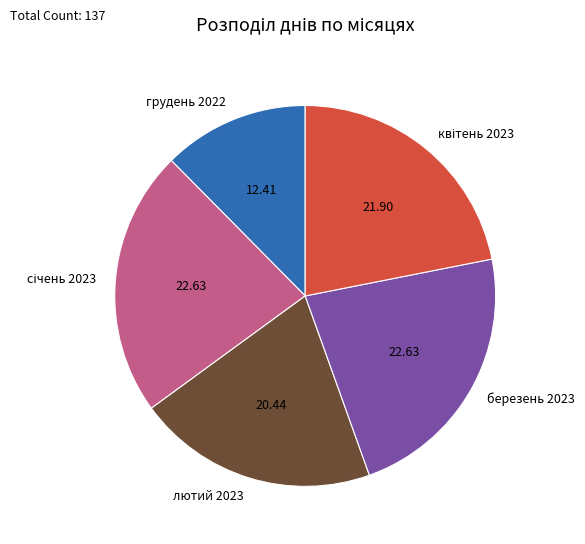

How many slices are in this pie chart?

5